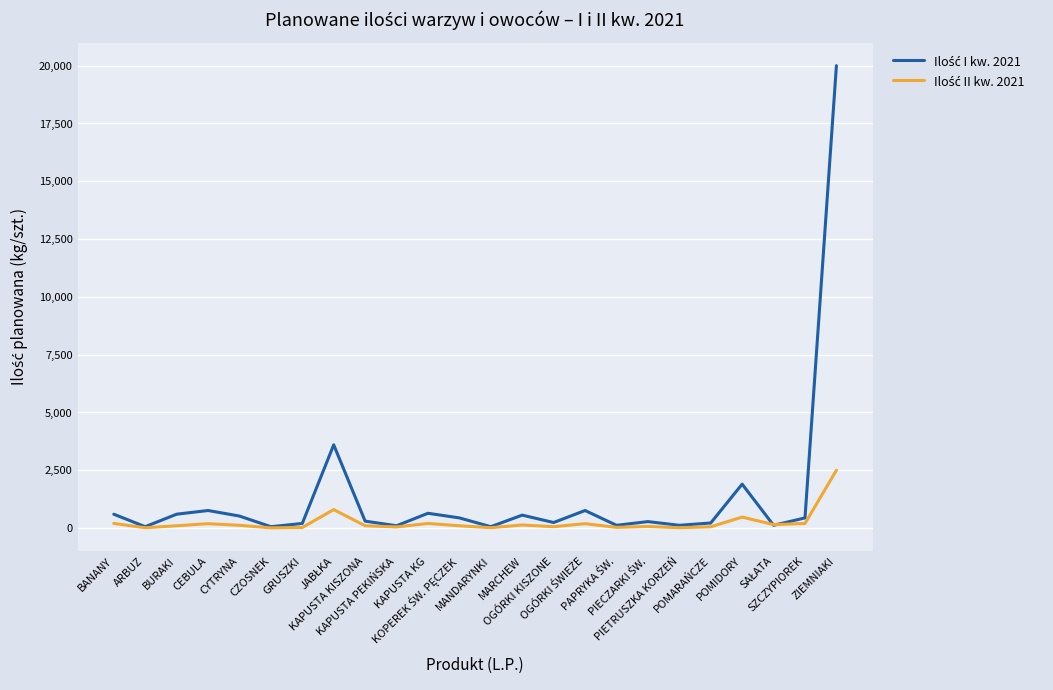

What is the maximum value shown in the chart?

20000